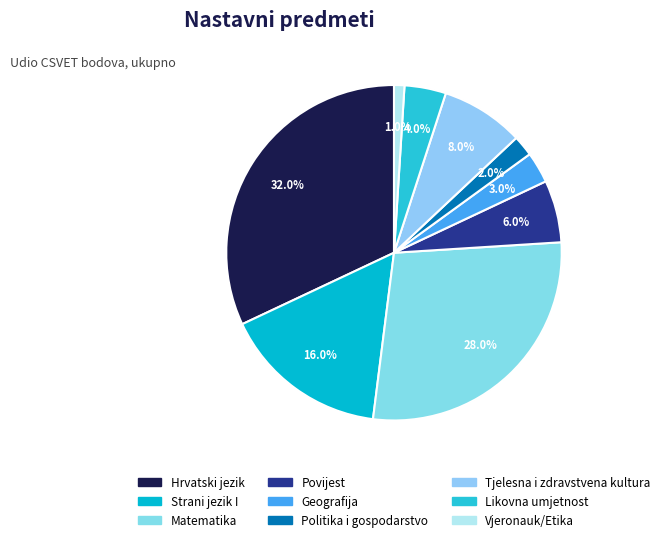

Which category has the smallest portion of the pie?

Vjeronauk/Etika